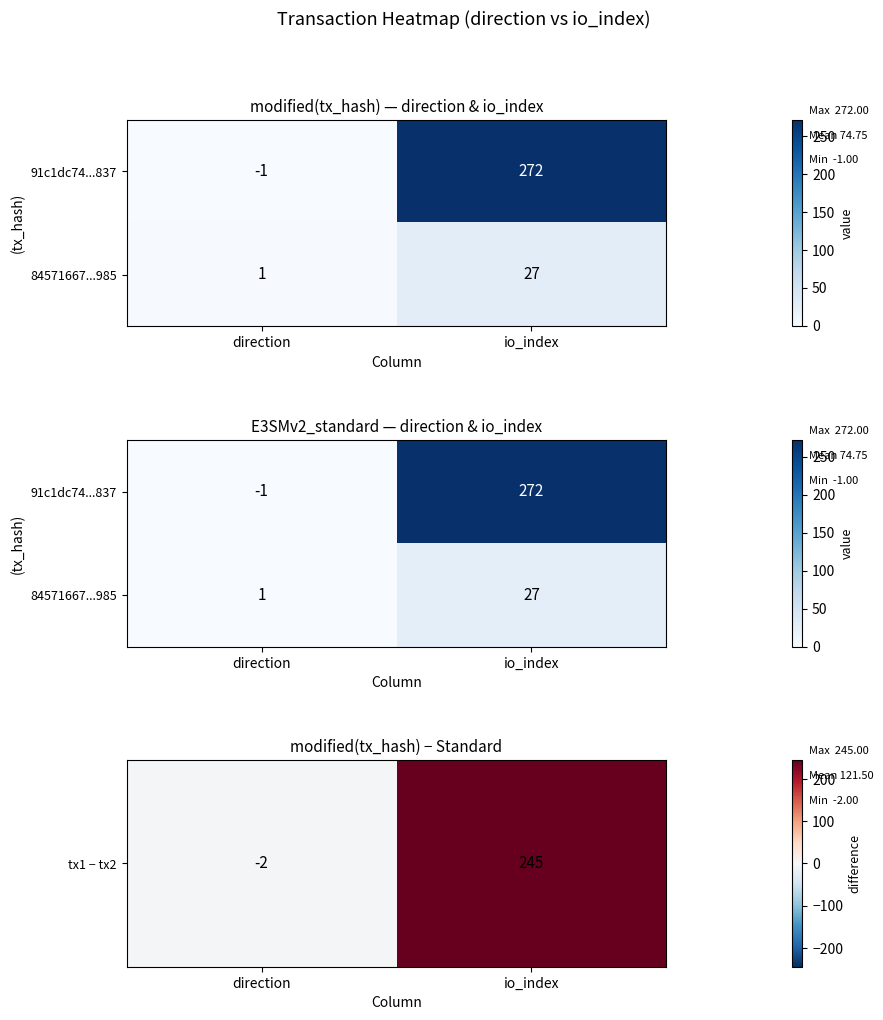

At which category does the chart reach its peak across all series?

io_index